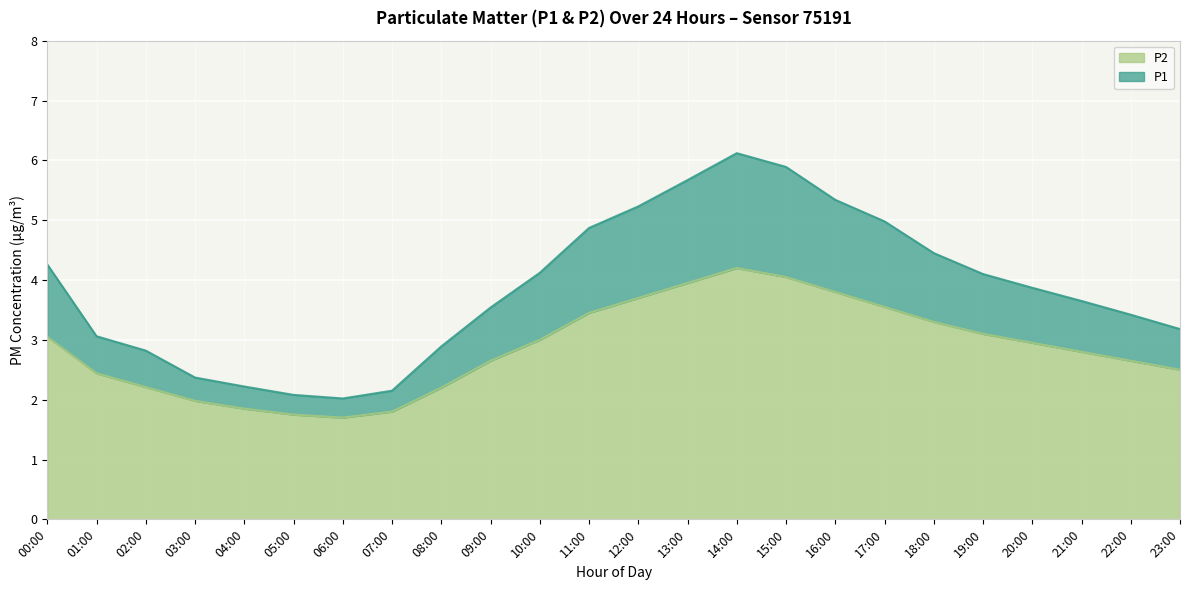

At which category does P1 reach its first local peak?

14:00